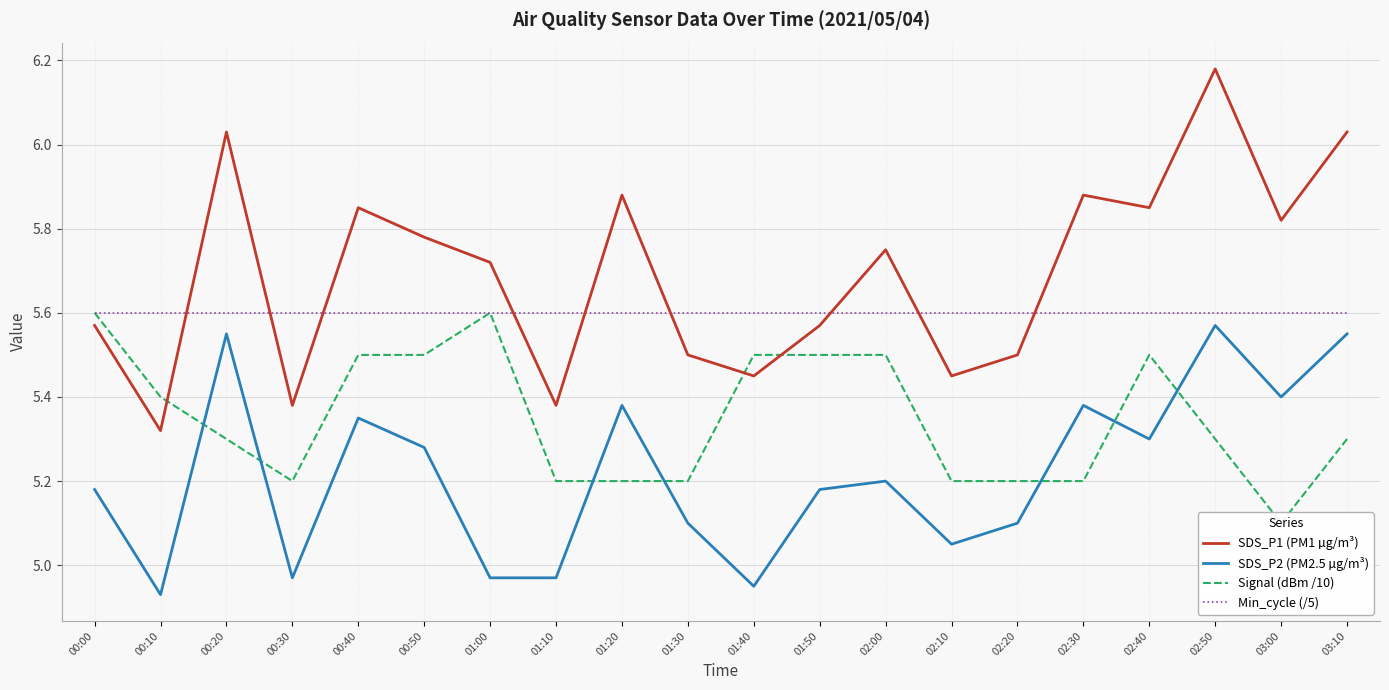

What is the maximum value shown in the chart?

6.2